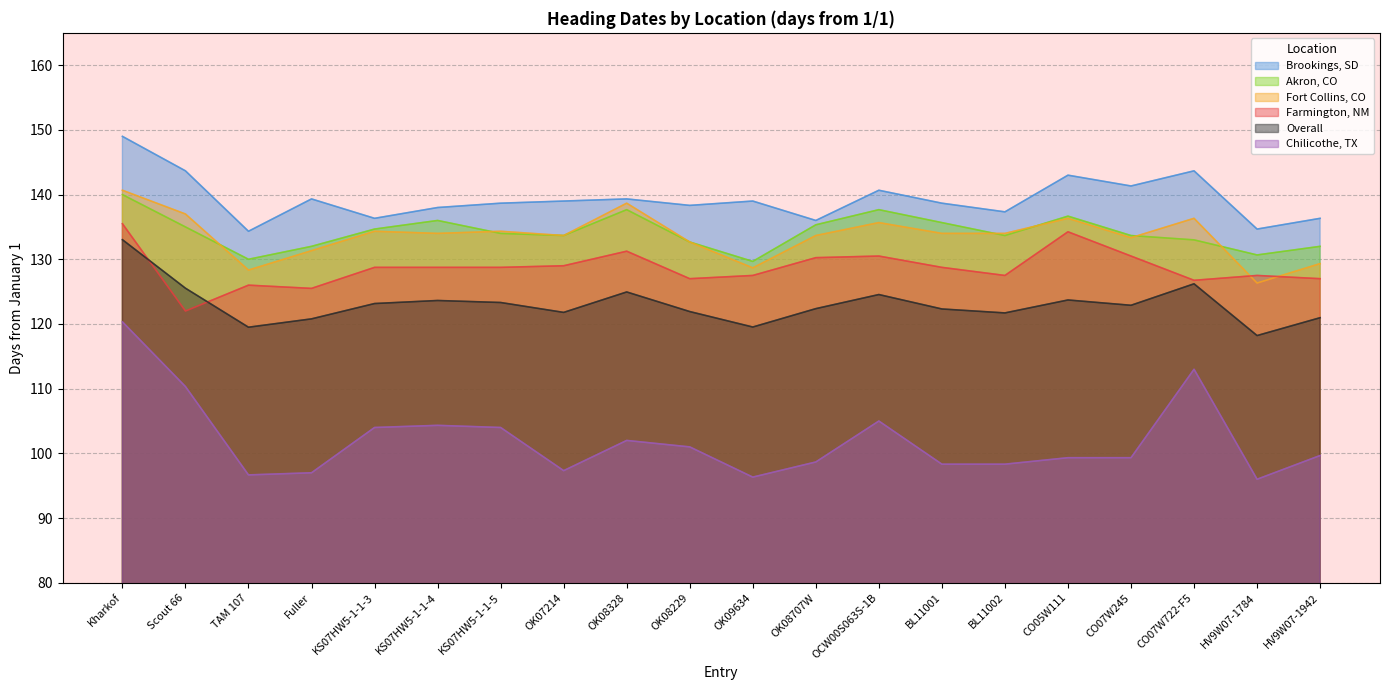

Which has a higher value, OK09634 or KS07HW5-1-1-5?

KS07HW5-1-1-5